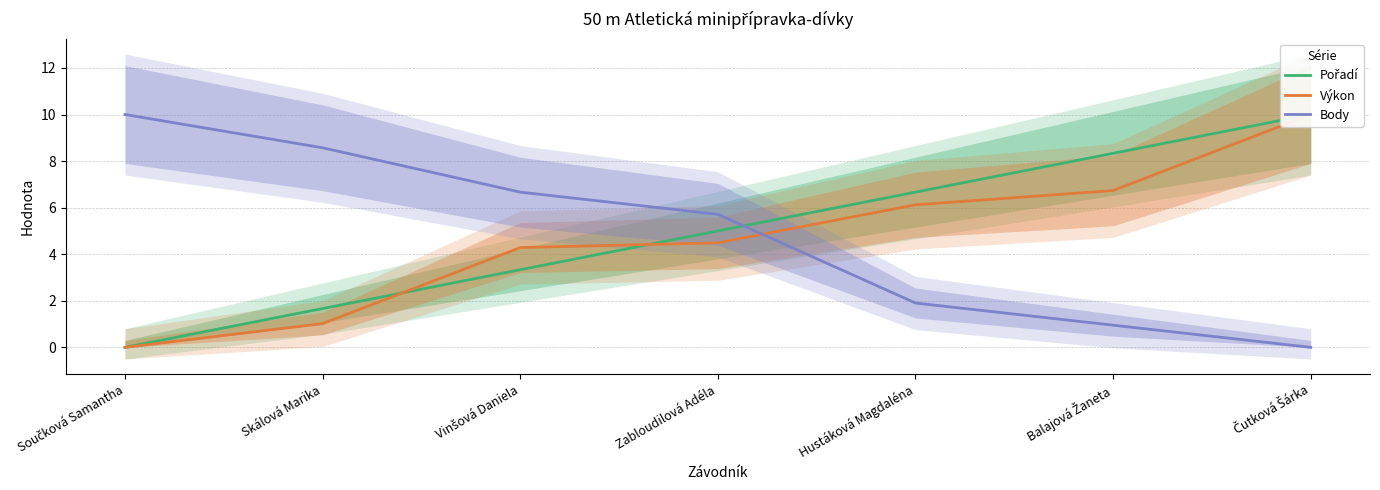

Which category has the lowest value in the Výkon series?

Součková Samantha